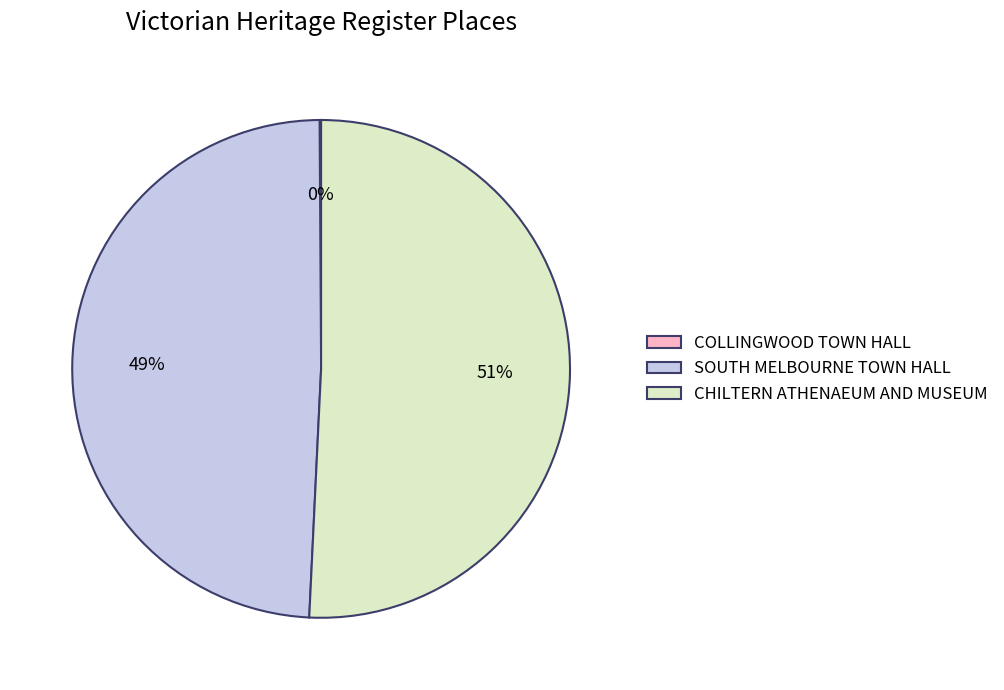

To the nearest percent, what portion does SOUTH MELBOURNE TOWN HALL represent?

49%